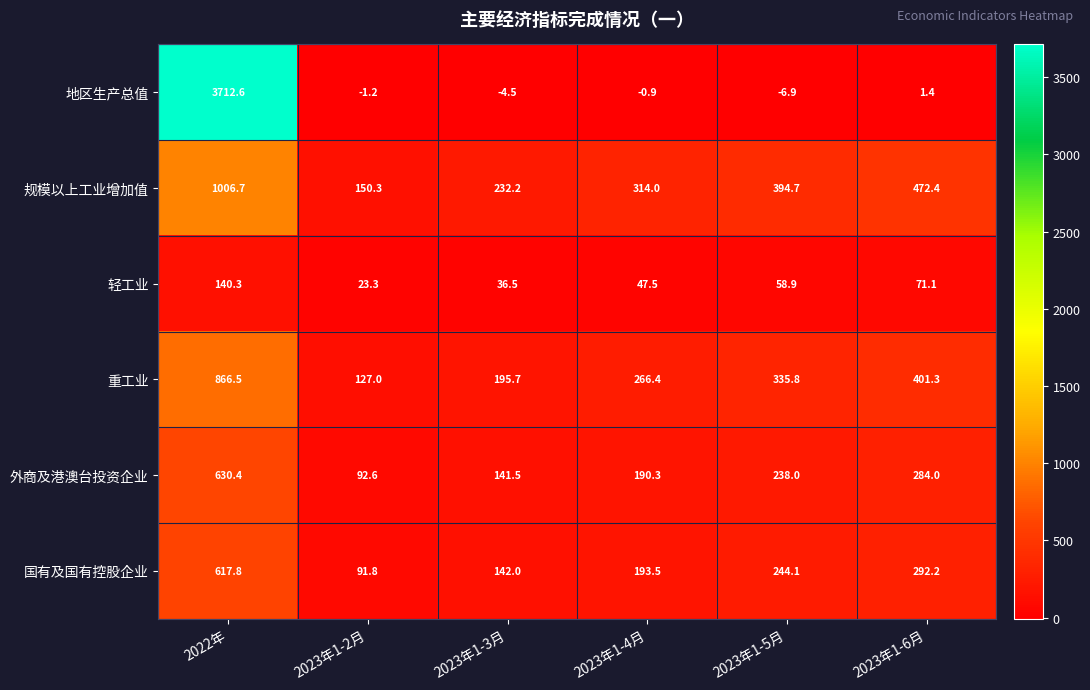

How many negative values does the 地区生产总值 series have?

4